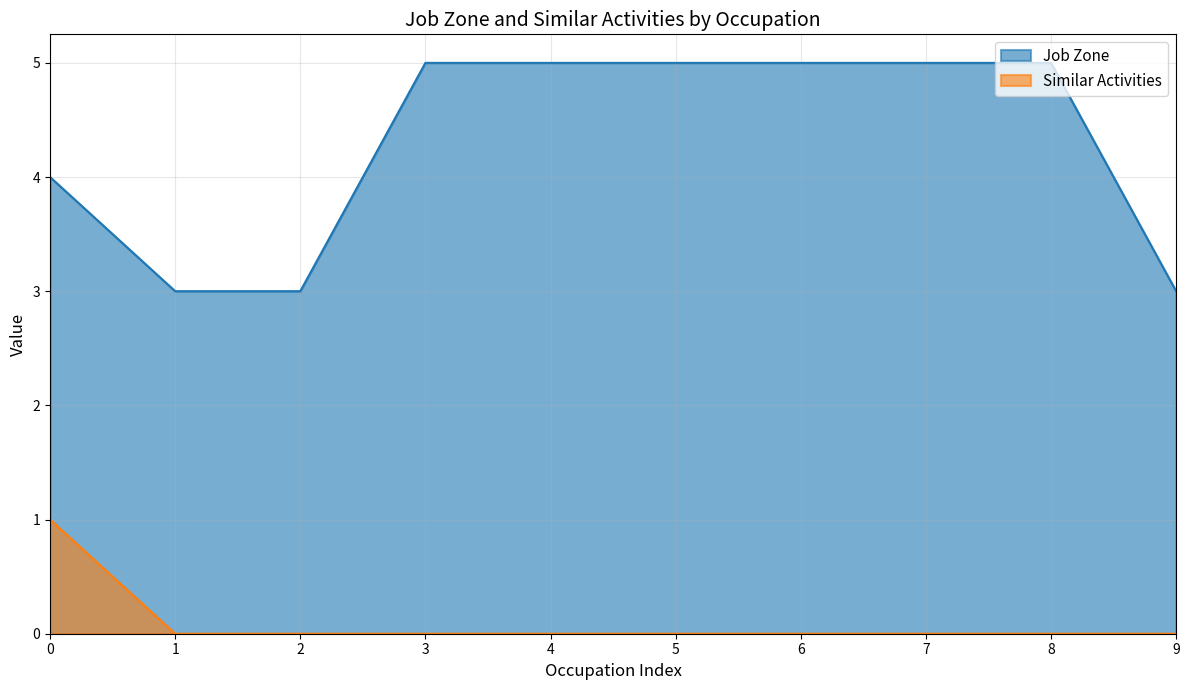

Is the value of Job Zone at 1 greater than the value of Similar Activities at 9?

Yes